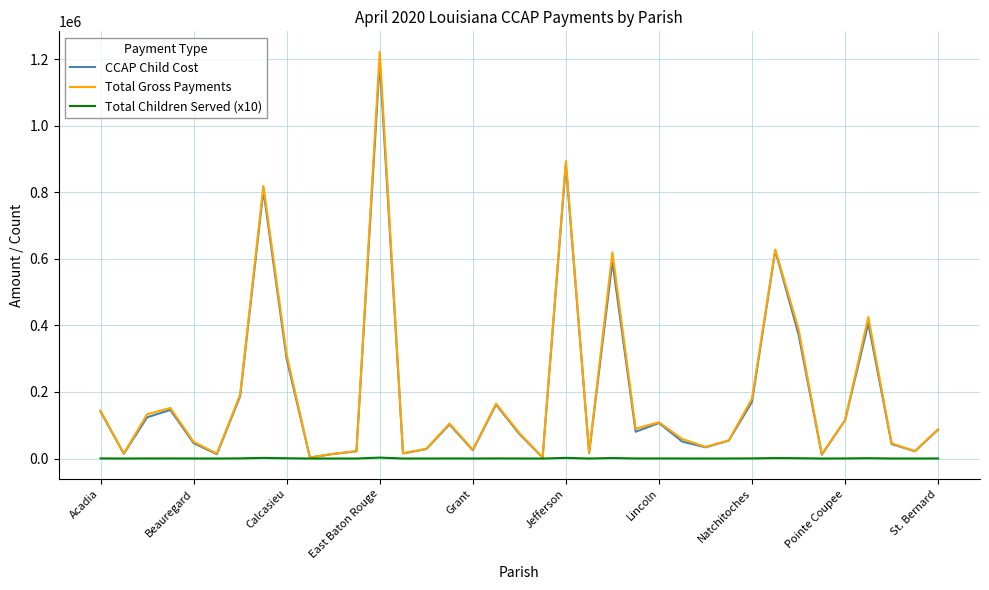

What is the sum of all Total Gross Payments values?

7295285.7